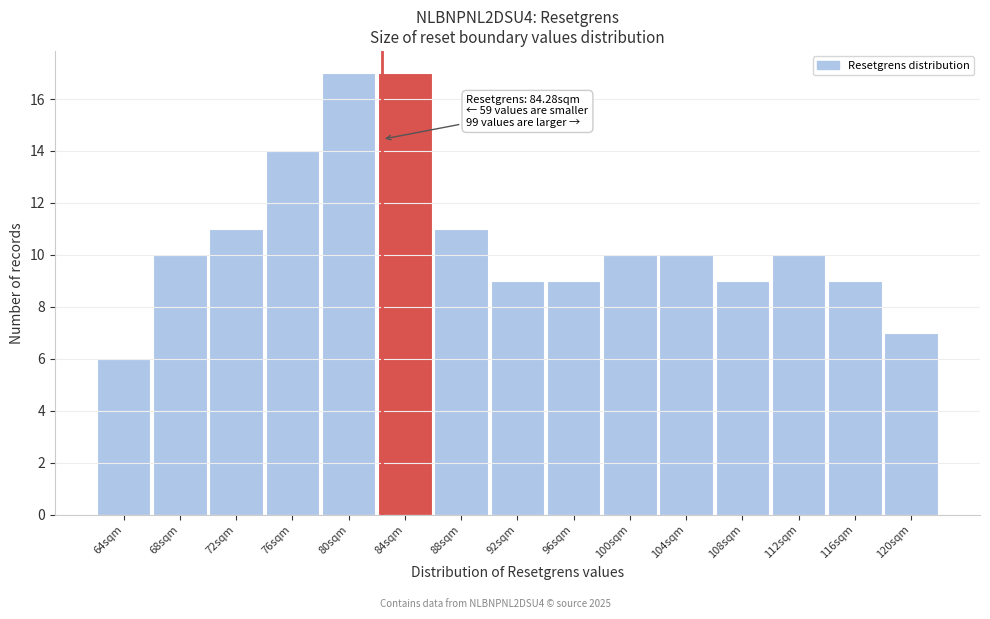

Reading left to right, transcribe all the data shown in this chart.

64sqm=6	68sqm=10	72sqm=11	76sqm=14	80sqm=17	84sqm=17	88sqm=11	92sqm=9	96sqm=9	100sqm=10	104sqm=10	108sqm=9	112sqm=10	116sqm=9	120sqm=7